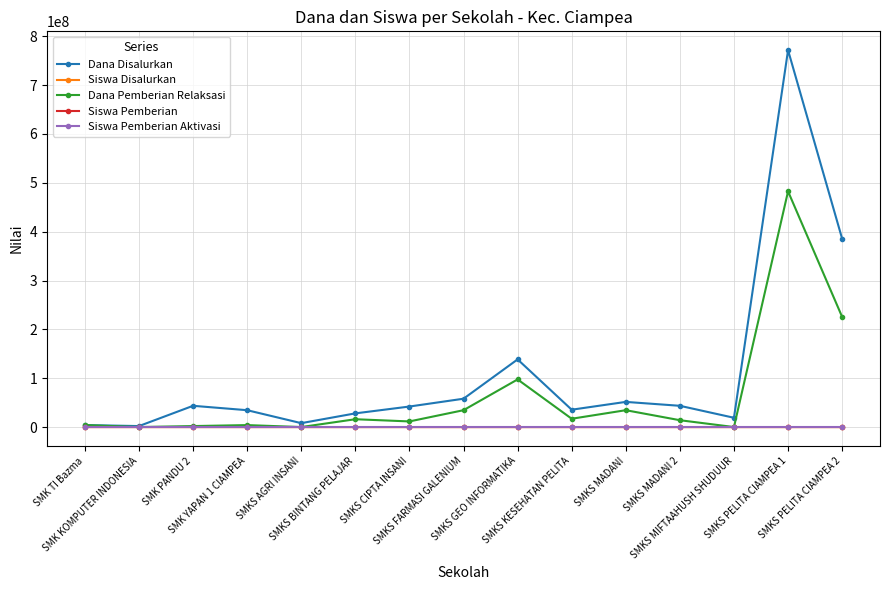

Between SMKS FARMASI GALENIUM and SMKS GEO INFORMATIKA, which series saw the biggest shift?

Dana Disalurkan